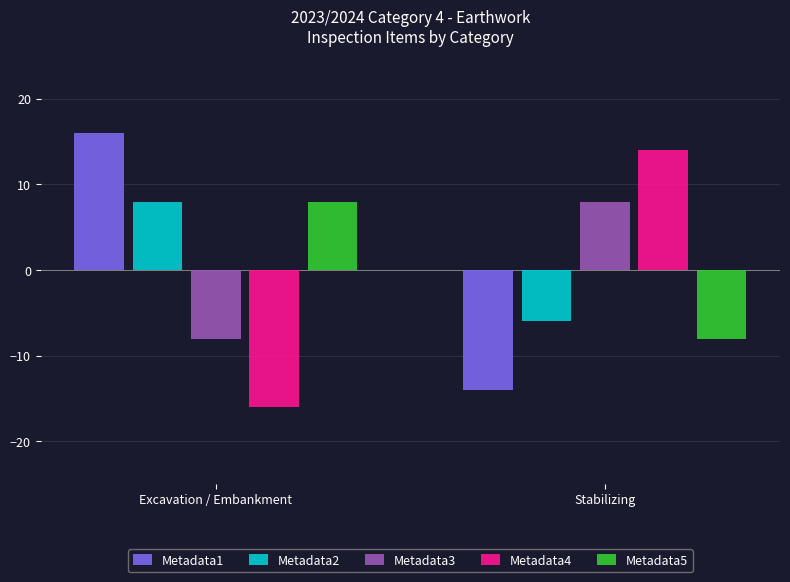

Which category has the highest value in the Metadata3 series?

Stabilizing